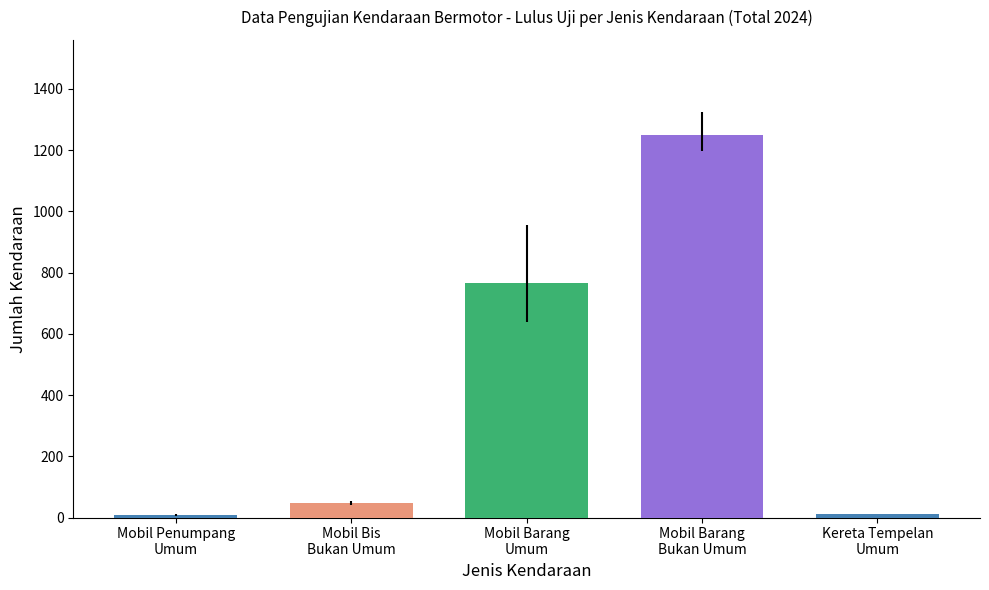

What is the ratio of the value at Mobil Bis
Bukan Umum to the value at Mobil Barang
Umum?

0.1